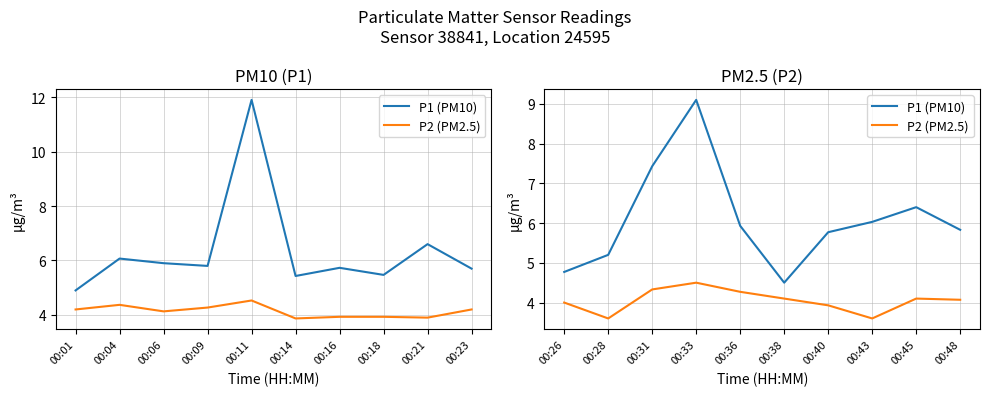

At how many categories does at least one series exceed 8?

1